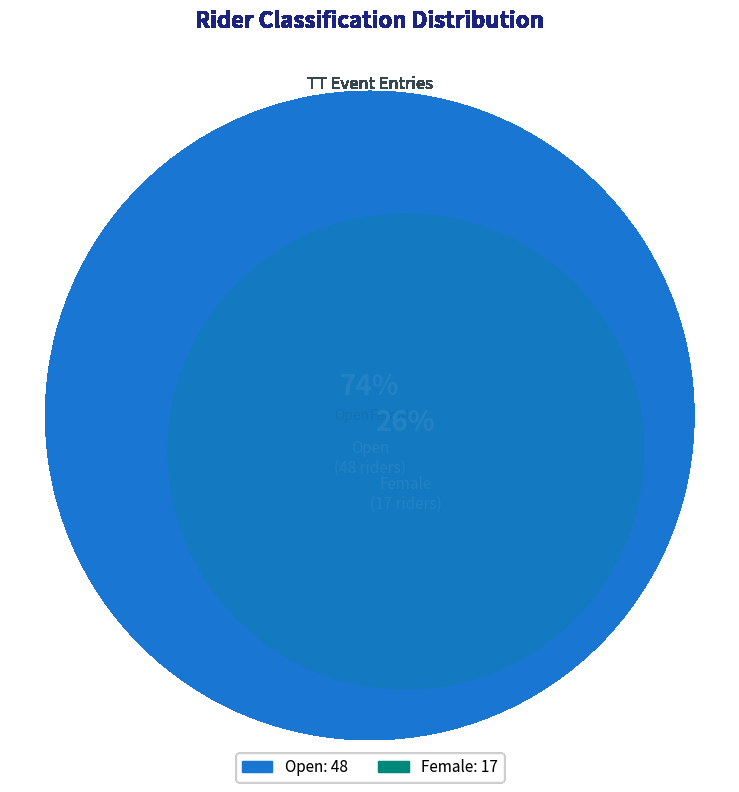

The Open slice represents 80% of the pie. True or false?

False